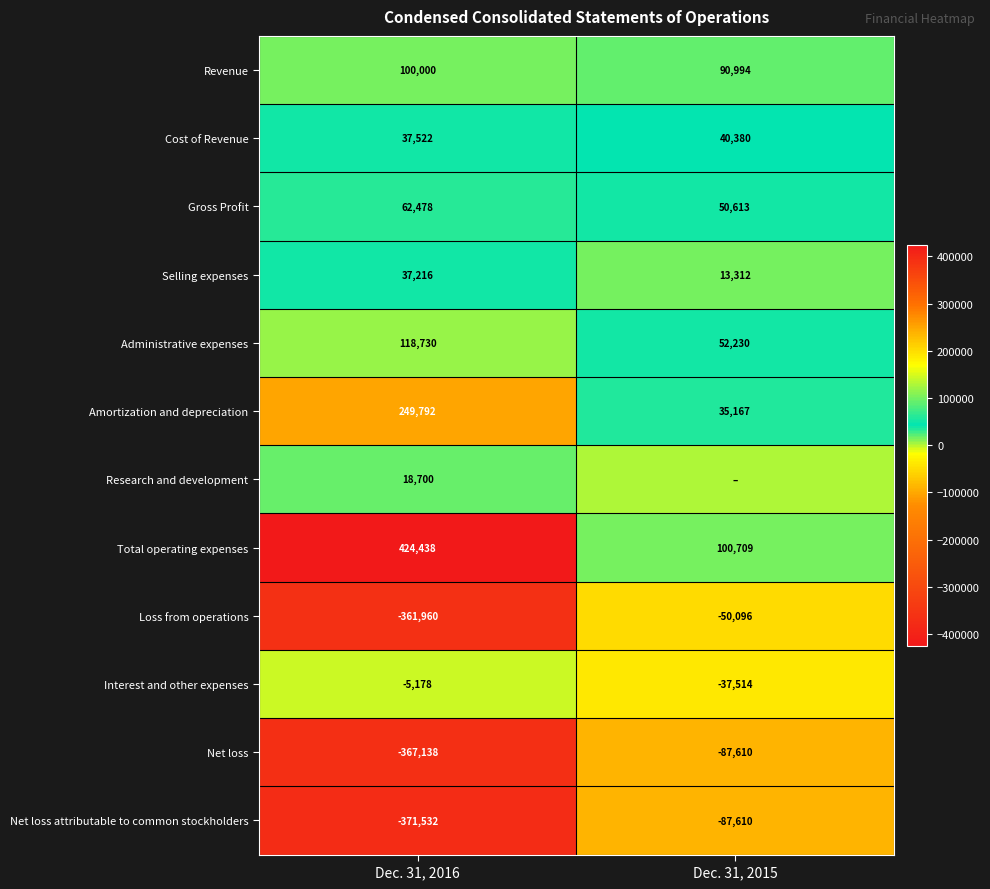

What is the minimum value for Net loss attributable to common stockholders?

-371532